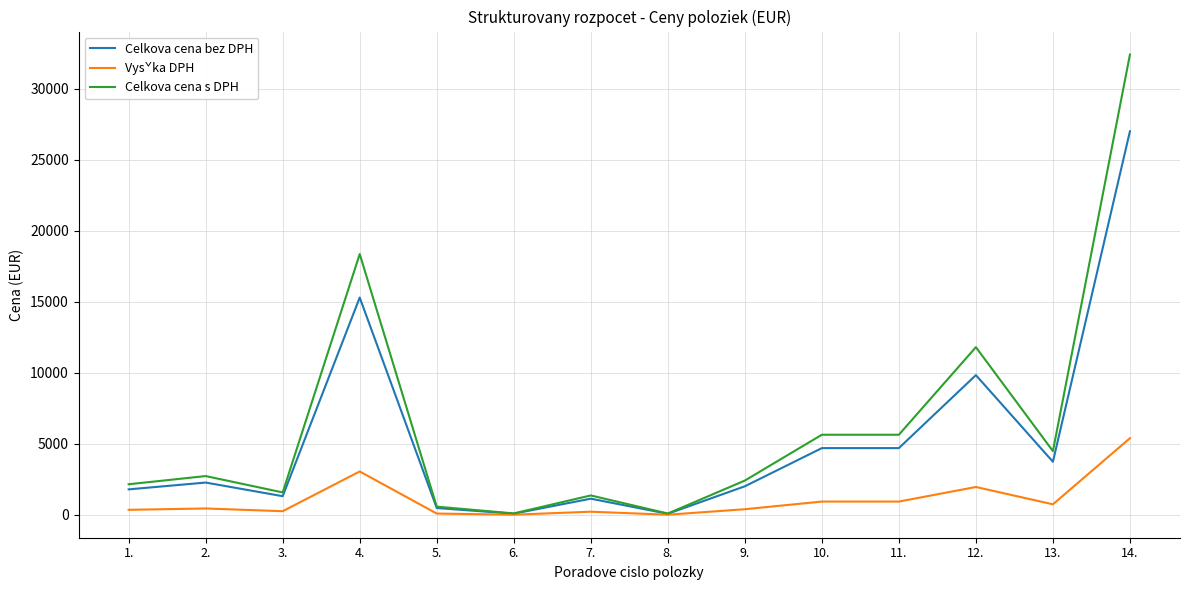

The value of Celkova cena s DPH at 9. is 2419.2. True or false?

True